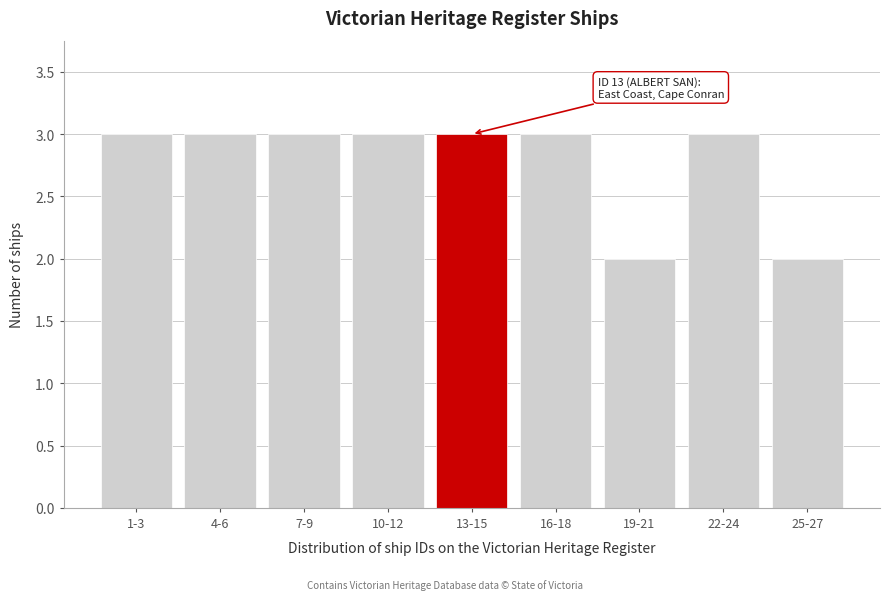

Reading right to left, list all the values displayed in this chart.

2	3	2	3	3	3	3	3	3